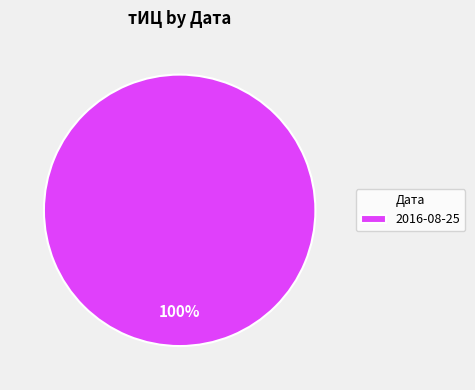

Rank the categories by value from lowest to highest.

2016-08-25